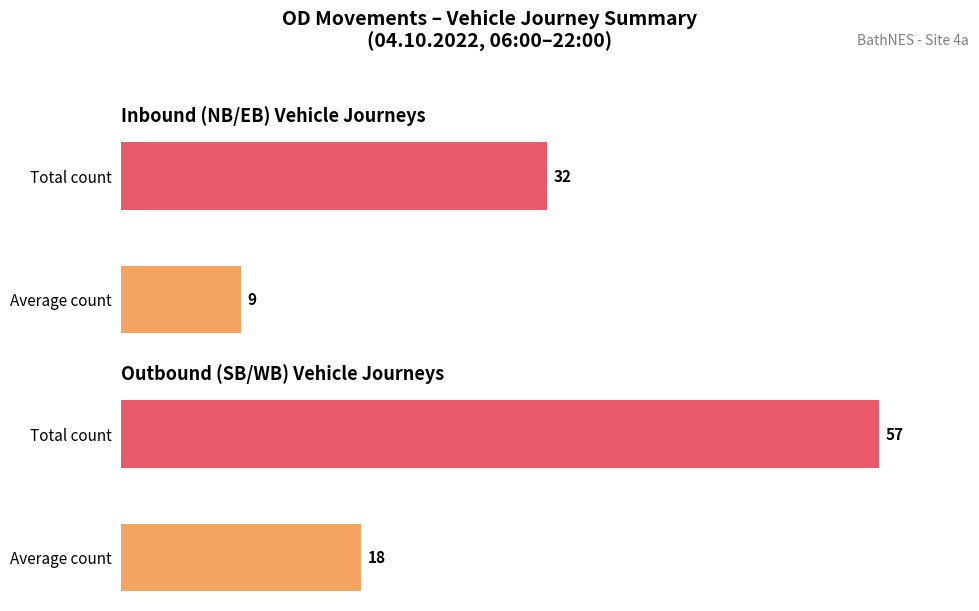

Rank the series at Average count from highest to lowest value.

Outbound (SB/WB), Inbound (NB/EB)